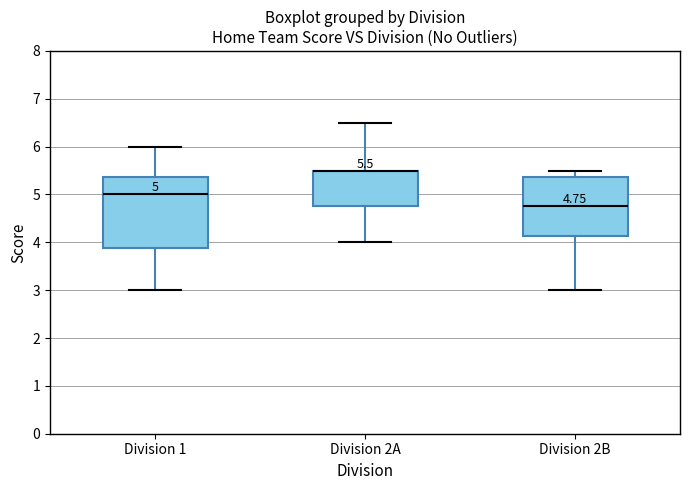

Which box is the tallest, from its lower edge to its upper edge?

Division 1